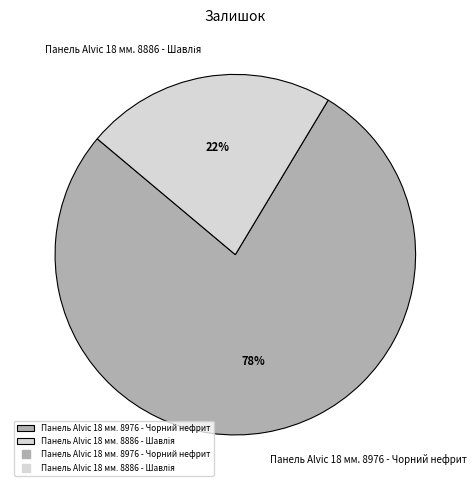

Is Панель Alvic 18 мм. 8976 - Чорний нефрит the majority of the pie?

Yes